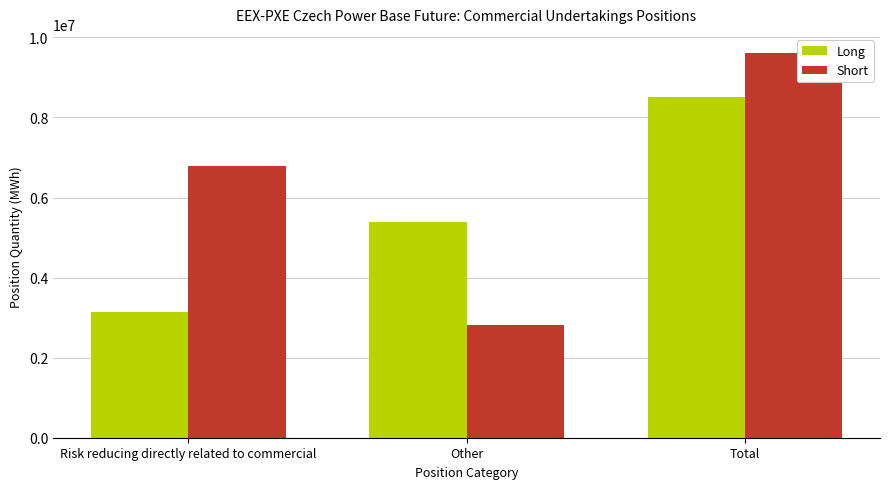

What is the approximate value of Long at Total?

8521519